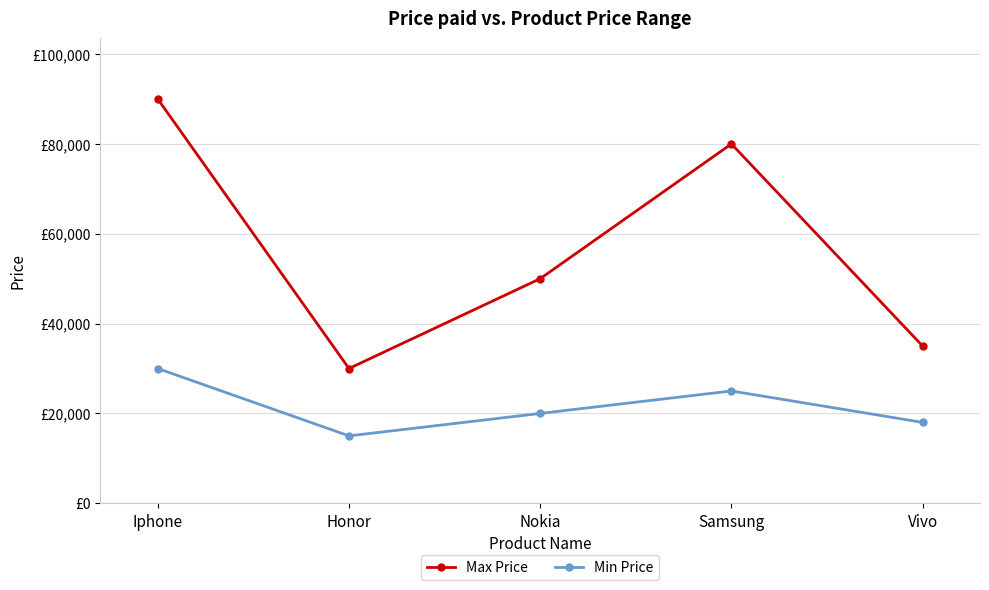

Where is the first local minimum for Min Price?

Honor